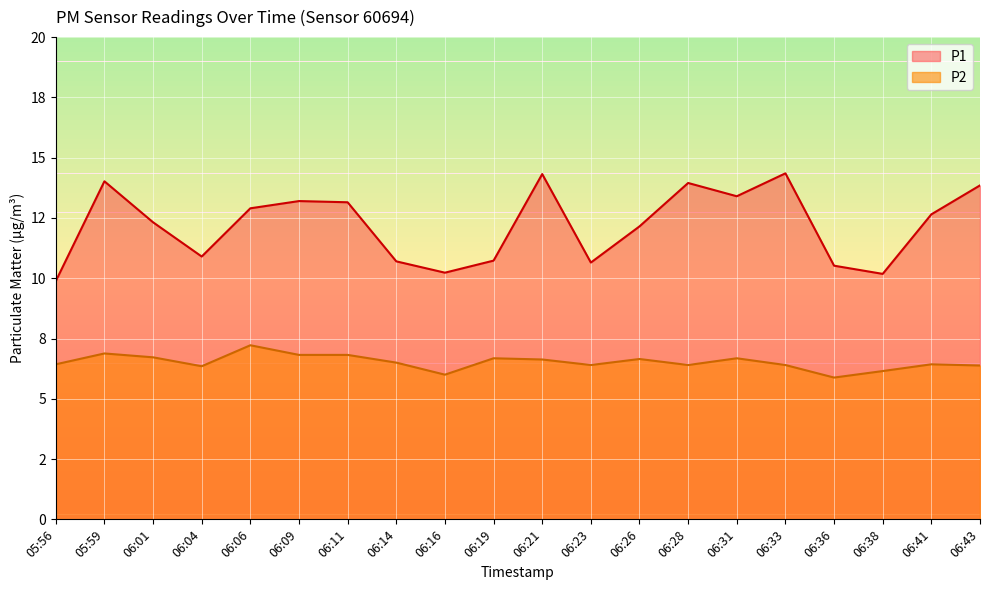

Count the number of data series in this chart.

2